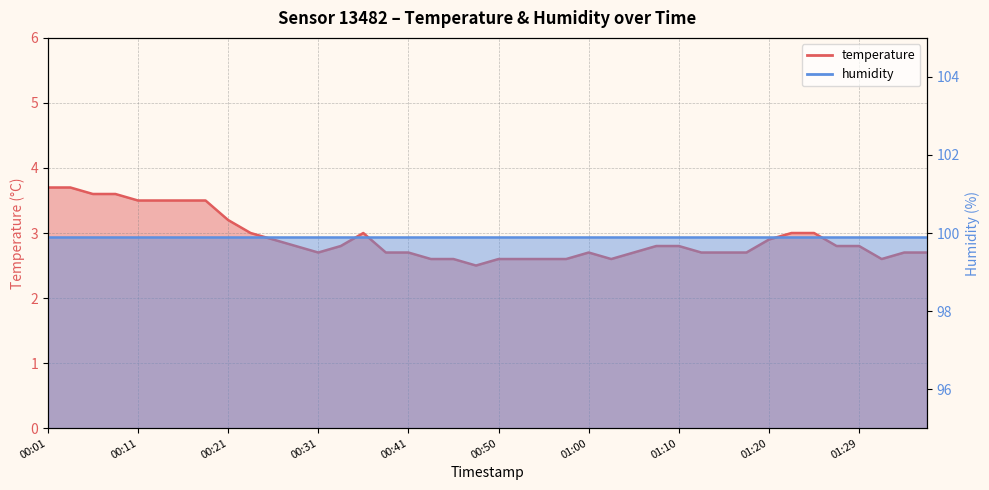

Between 00:13 and 01:32, which is larger?

00:13